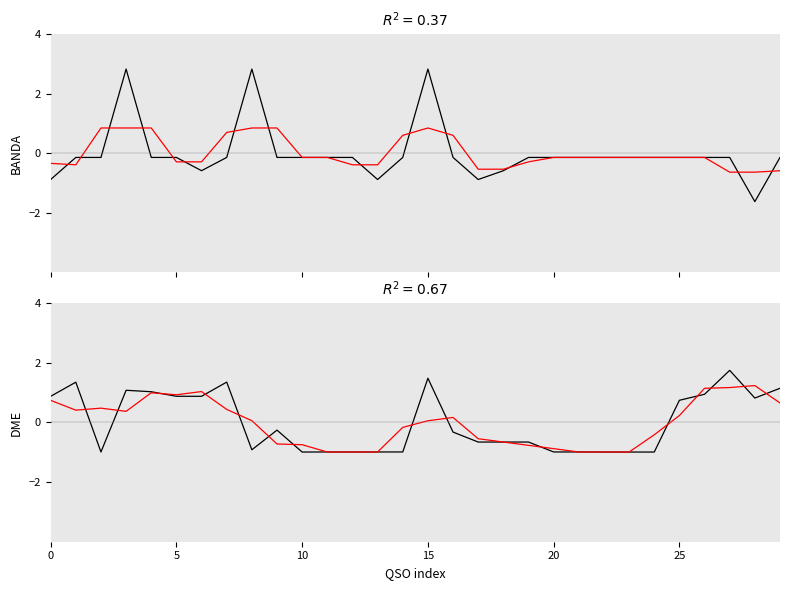

At which category is the sum across all series the highest?

15